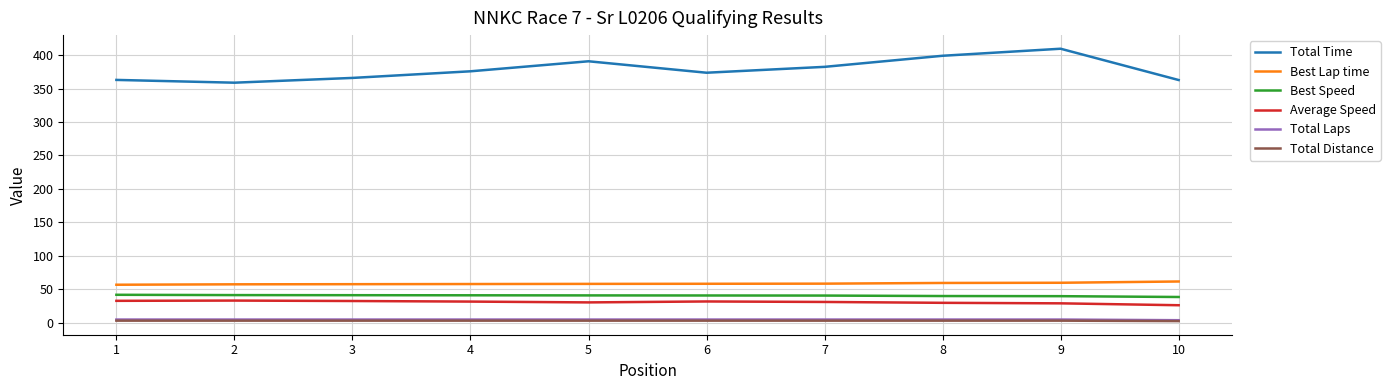

The value of Best Speed at 6 is 10.3. True or false?

False